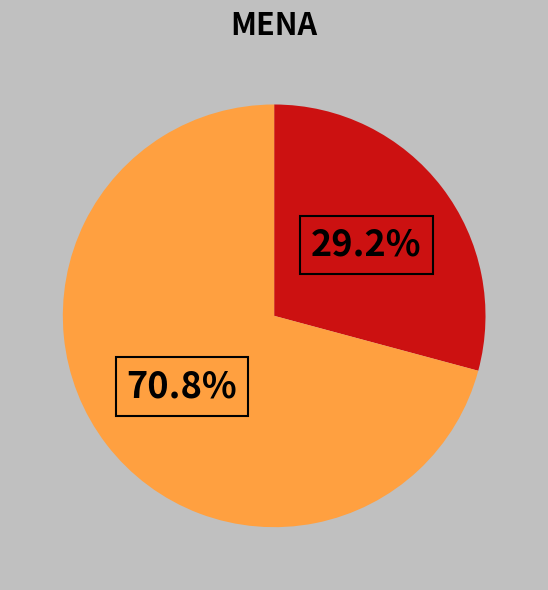

Does any single category account for the majority?

Yes